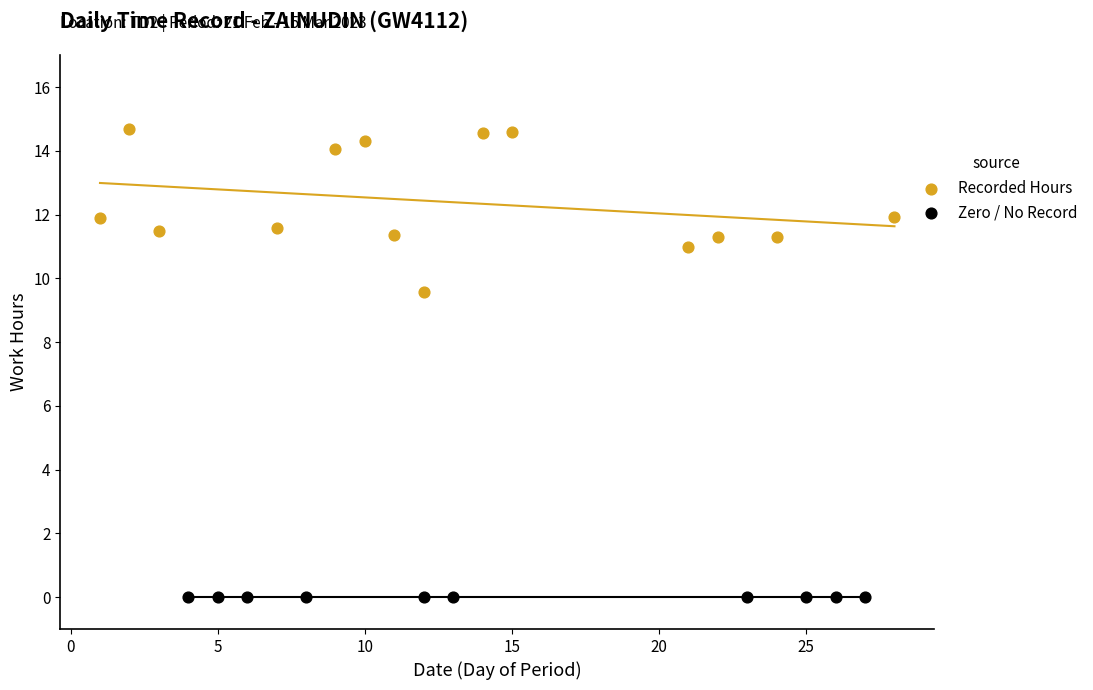

Which series contains the highest Y value?

Recorded Hours